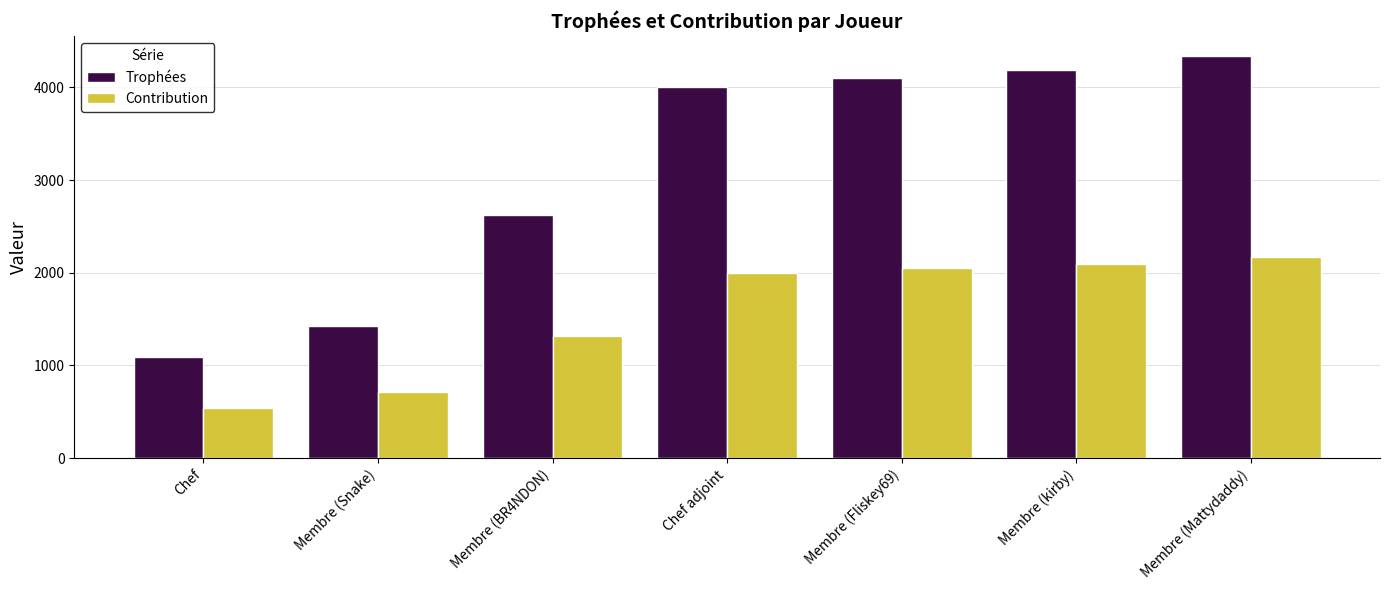

What is the approximate value of Contribution at Membre (kirby)?

2092